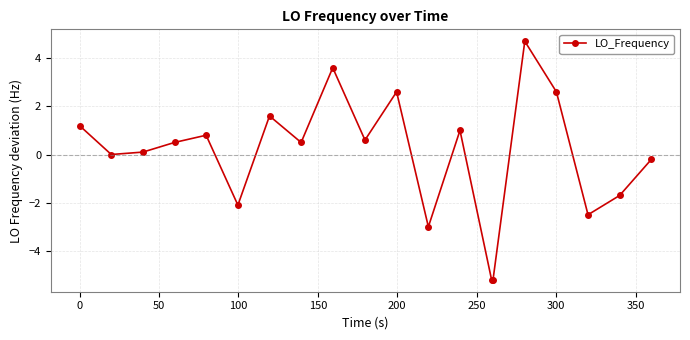

What is the greatest value displayed?

4.7